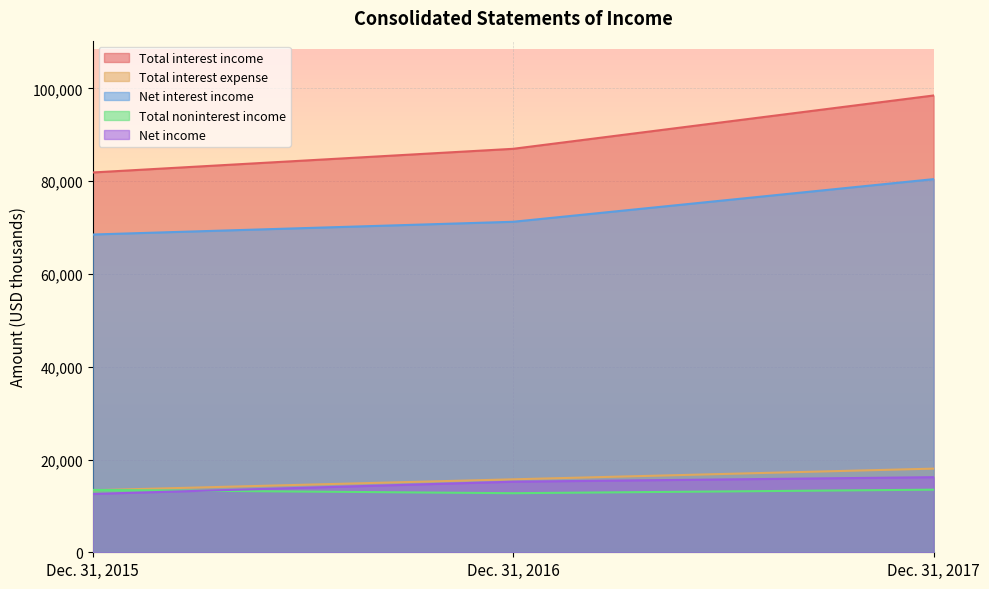

What is the minimum value for Total noninterest income?

12738